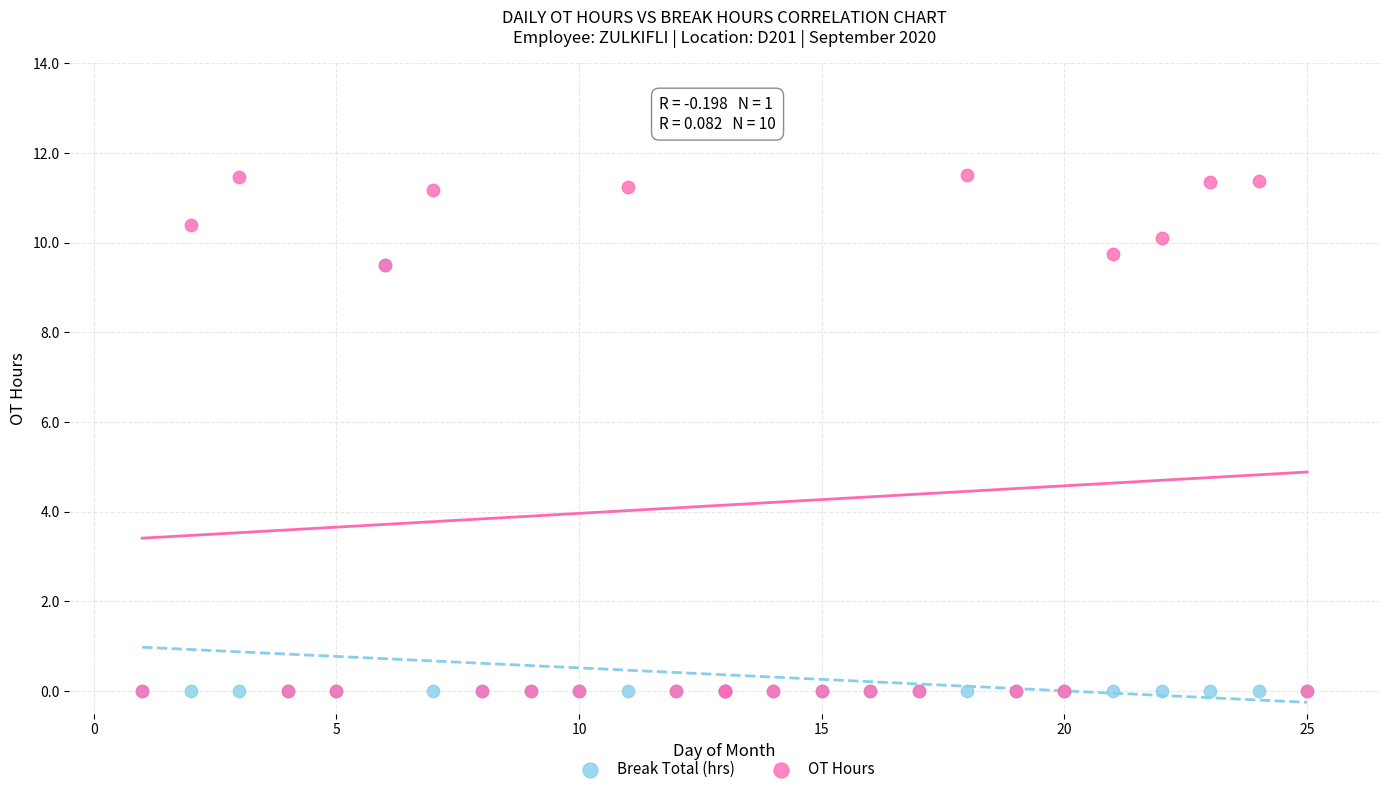

What are all the series names shown in the legend?

Break Total (hrs), OT Hours